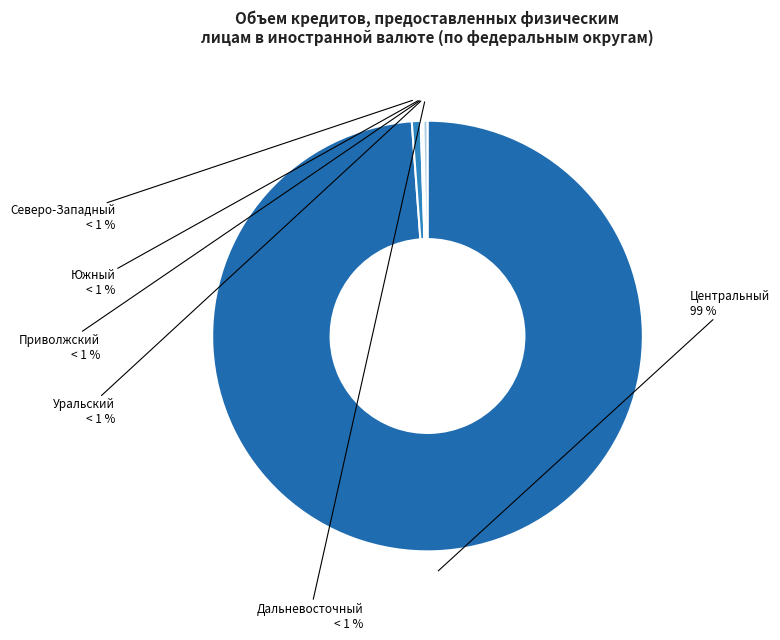

To the nearest percent, what is the combined percentage of Центральный федеральный округ and Приволжский федеральный округ?

99%